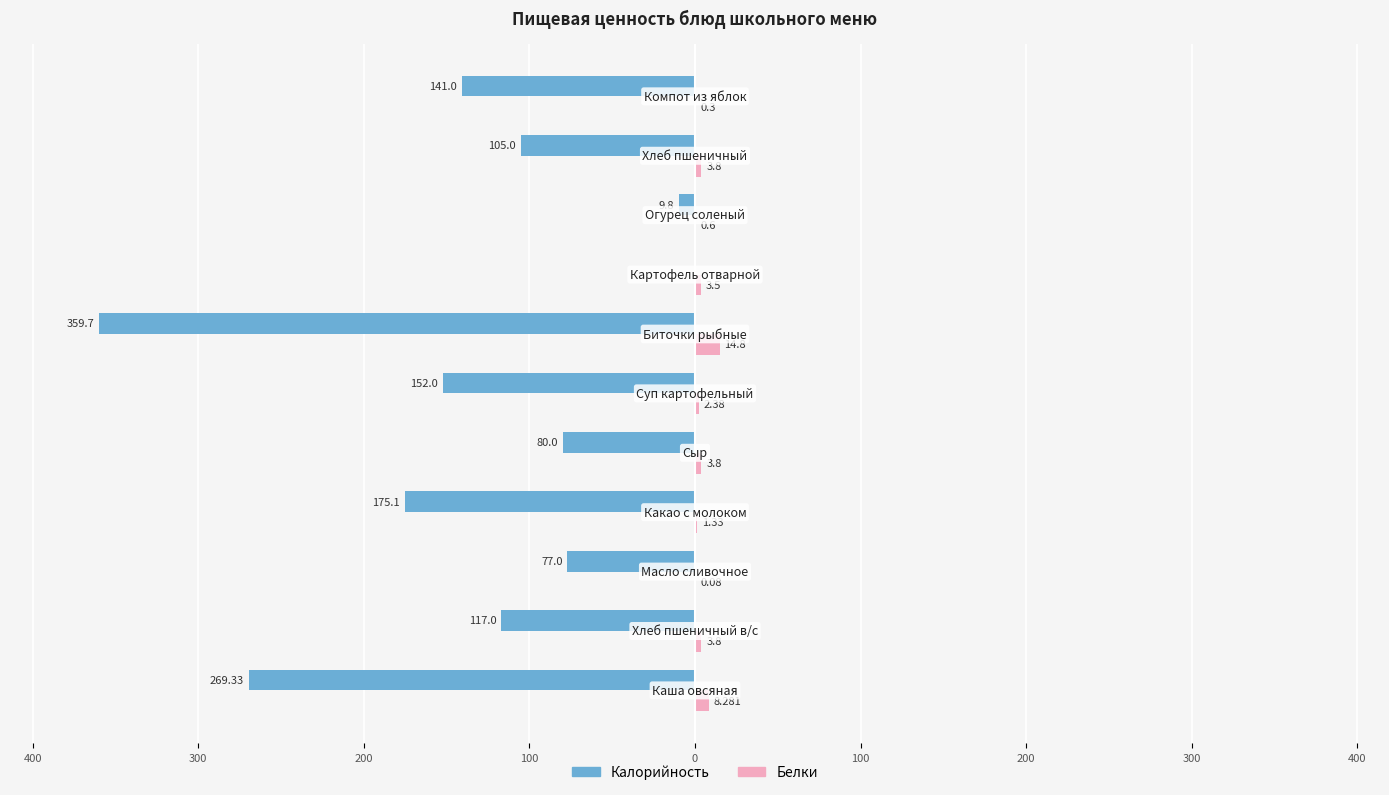

What are all the series names shown in the legend?

Калорийность, Белки